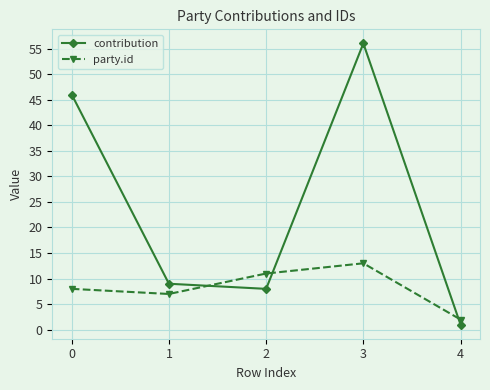

Reading left to right, extract all data points from this chart.

contribution: 46	9	8	56	1
party.id: 8	7	11	13	2